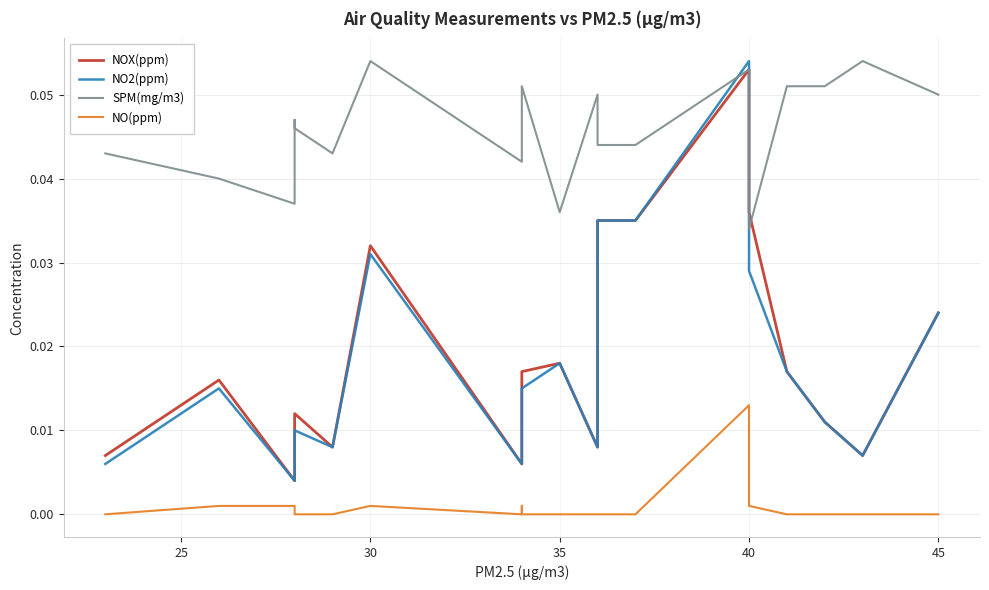

Which series has the widest spread of values?

NO2(ppm)